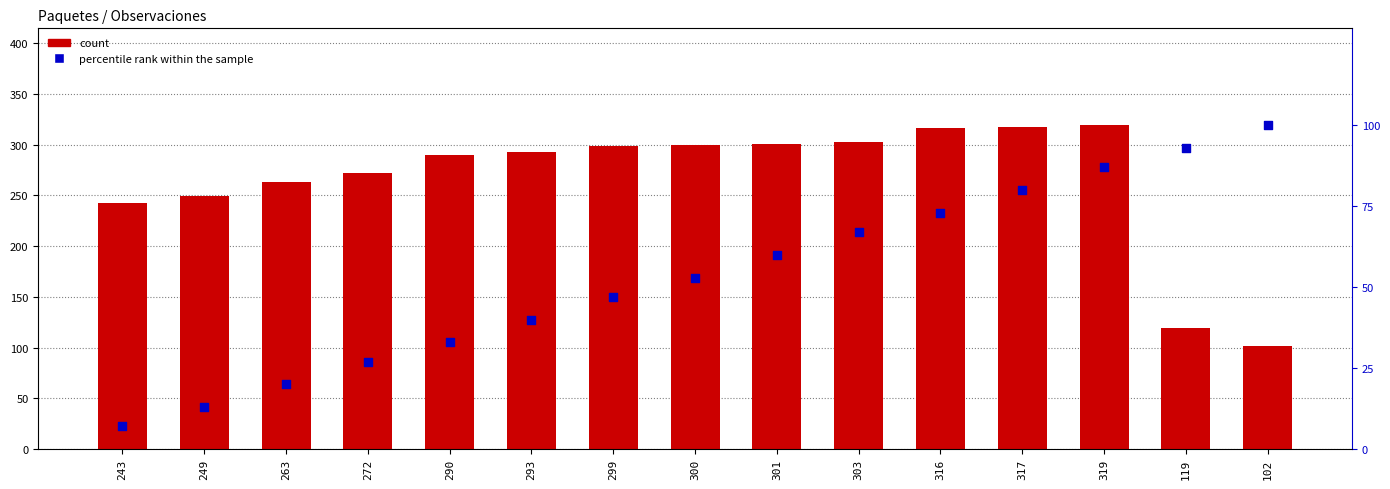

At which category is the sum across all series the highest?

319